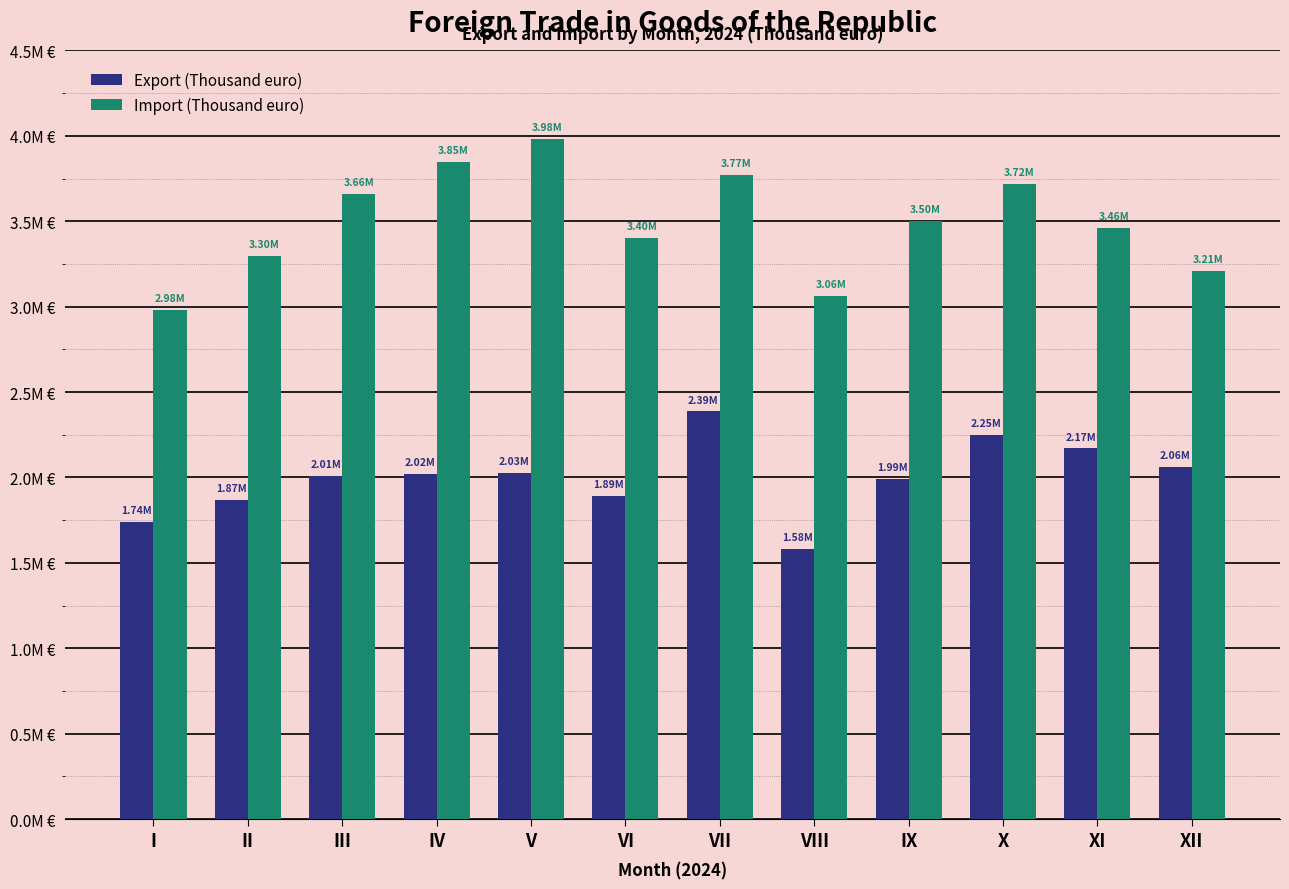

What are all the series names shown in the legend?

Export (Thousand euro), Import (Thousand euro)